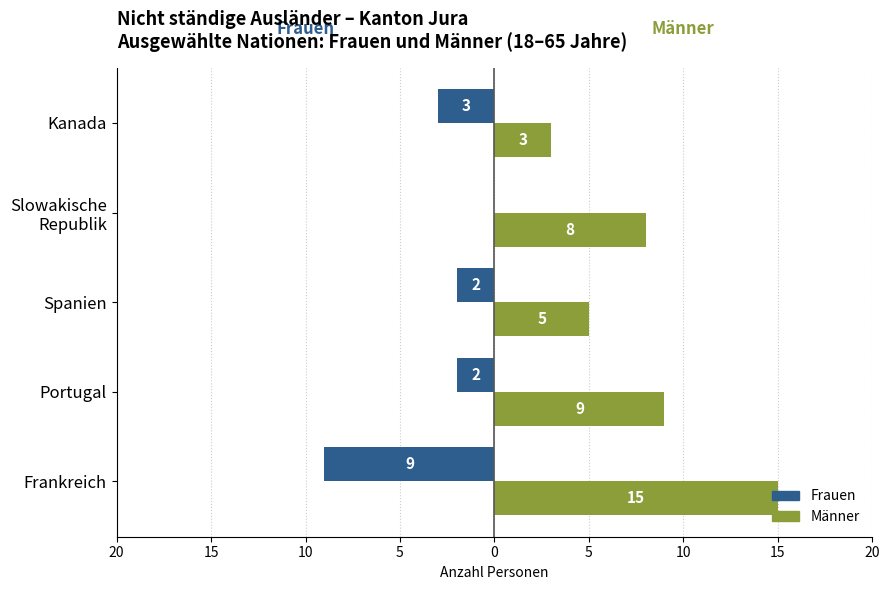

What are all the series names shown in the legend?

Frauen, Männer